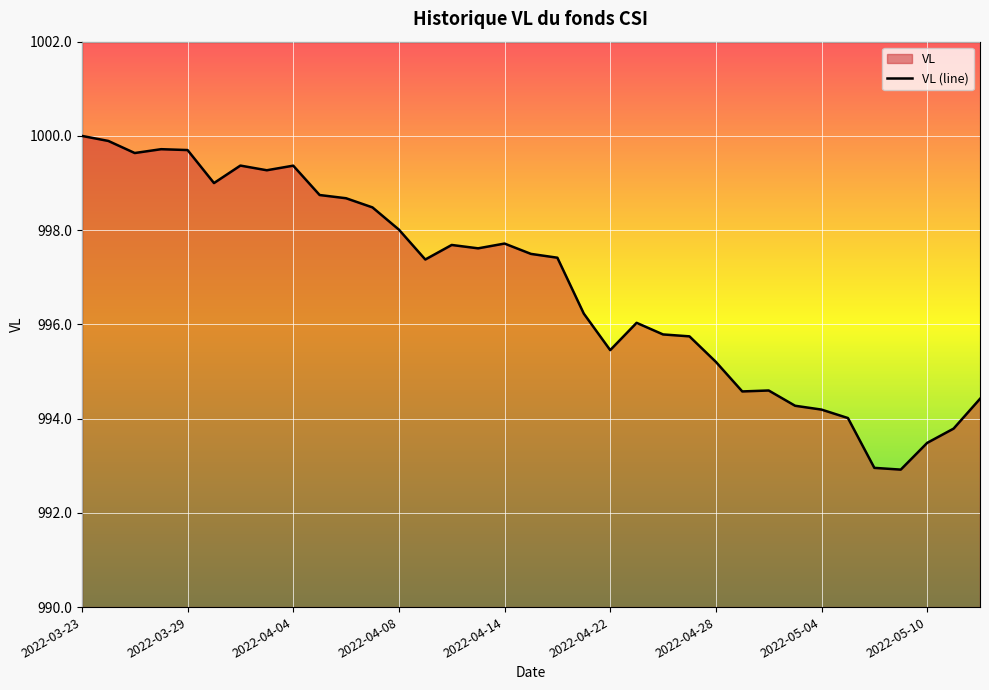

At which category does the chart reach its minimum across all series?

31